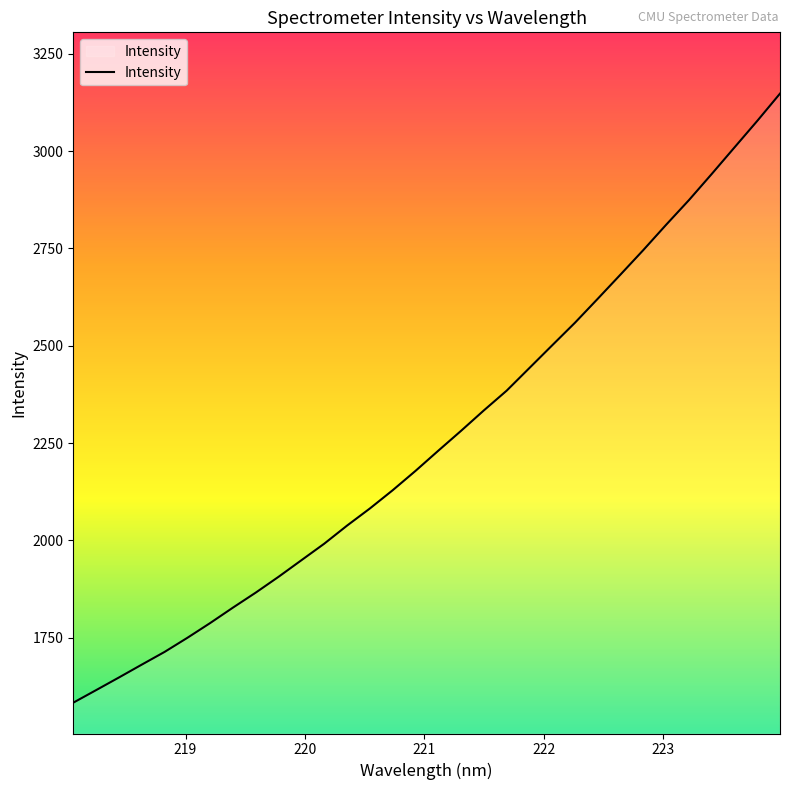

What is the difference between the maximum and minimum values?

1564.5